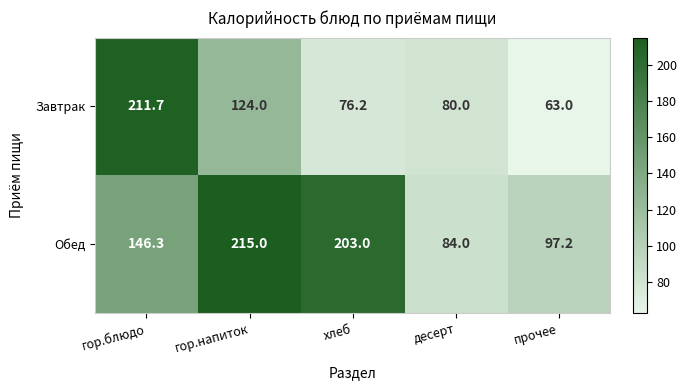

What is the smallest value displayed?

63.0